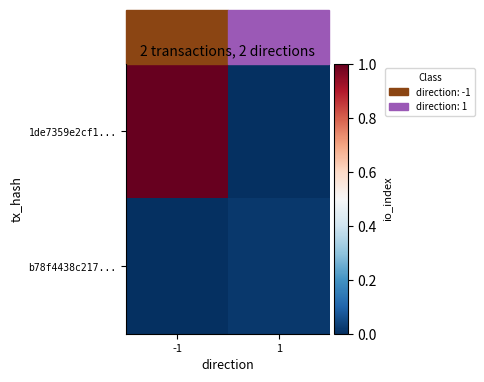

Reading left to right, what are all the values shown in this chart?

1de7359e2cf1...: -1=1.0	1=0.0
b78f4438c217...: -1=0.0	1=0.0